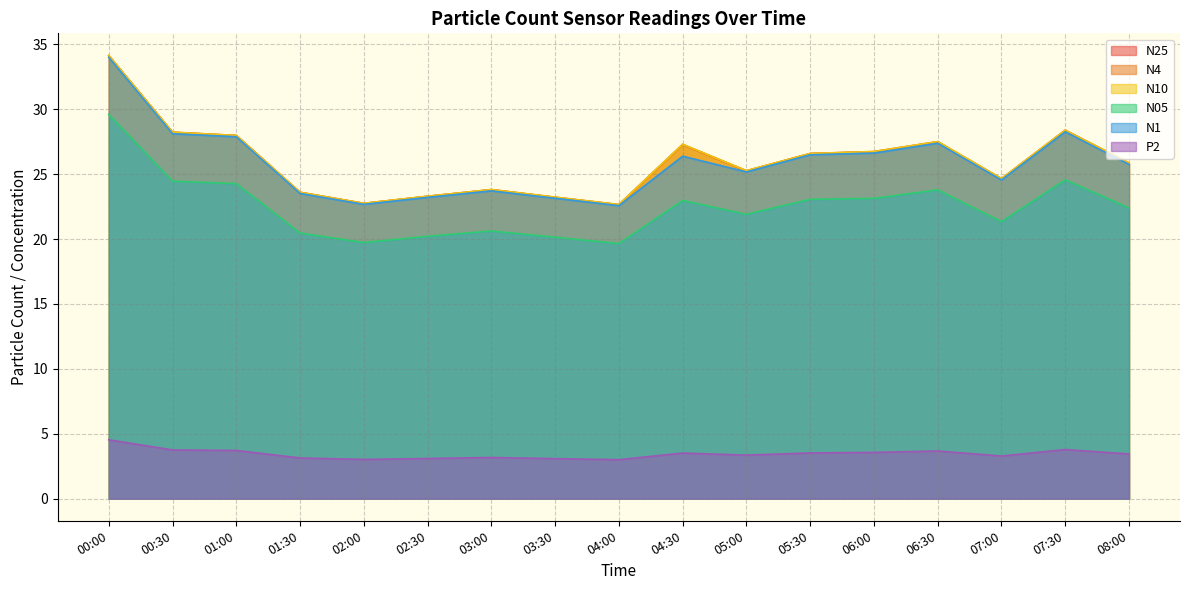

Reading left to right, extract all data points from this chart.

N25: 34.1	28.2	28.0	23.6	22.7	23.3	23.8	23.2	22.6	27.3	25.2	26.6	26.7	27.5	24.6	28.4	25.9
N4: 34.1	28.2	28.0	23.6	22.8	23.3	23.8	23.2	22.6	27.3	25.3	26.6	26.7	27.5	24.6	28.4	25.9
N10: 34.1	28.2	28.0	23.6	22.8	23.3	23.8	23.2	22.7	27.3	25.3	26.6	26.7	27.5	24.7	28.4	25.9
N05: 29.6	24.5	24.3	20.5	19.7	20.2	20.6	20.1	19.6	23.0	21.9	23.1	23.1	23.8	21.3	24.6	22.4
N1: 34.0	28.1	27.9	23.5	22.7	23.2	23.7	23.1	22.6	26.4	25.2	26.5	26.6	27.4	24.6	28.3	25.8
P2: 4.5	3.8	3.7	3.1	3.0	3.1	3.2	3.1	3.0	3.5	3.4	3.5	3.6	3.7	3.3	3.8	3.4